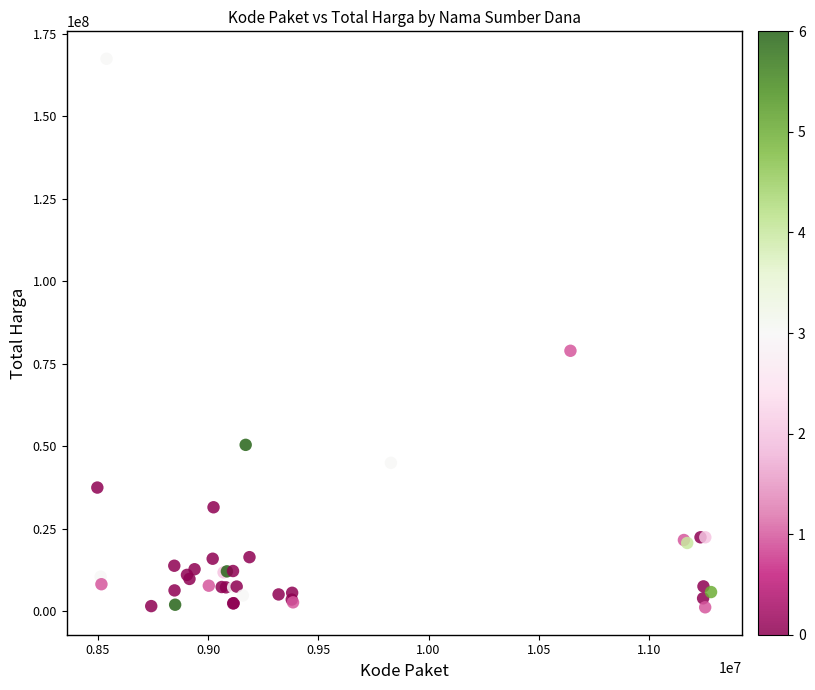

What Y value in the scatter plot is closest to 84350000?

78968400